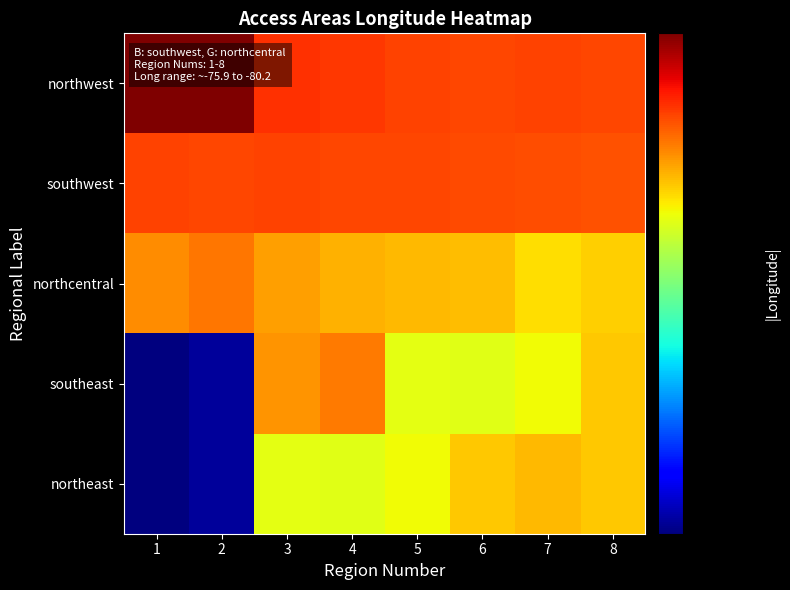

Reading left to right, extract all data points from this chart.

northwest: 1=80.2	2=80.2	3=79.5	4=79.5	5=79.5	6=79.4	7=79.4	8=79.4
southwest: 1=79.5	2=79.4	3=79.4	4=79.4	5=79.4	6=79.4	7=79.4	8=79.4
northcentral: 1=79.1	2=79.2	3=79.0	4=78.9	5=78.9	6=78.9	7=78.7	8=78.8
southeast: 1=75.9	2=76.0	3=79.1	4=79.2	5=78.5	6=78.5	7=78.6	8=78.8
northeast: 1=75.9	2=76.0	3=78.5	4=78.5	5=78.6	6=78.8	7=78.9	8=78.8